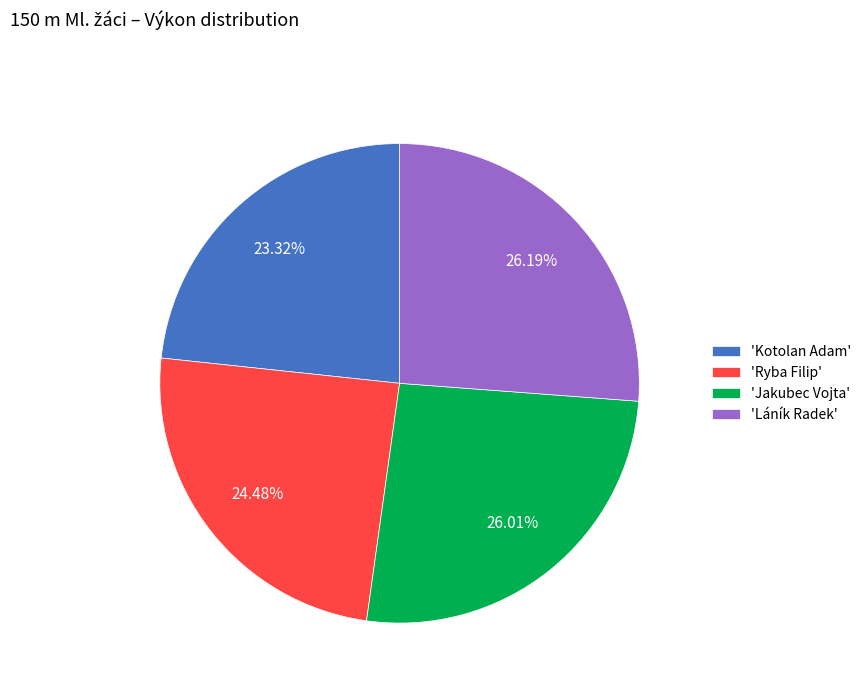

How many slices are in this pie chart?

4